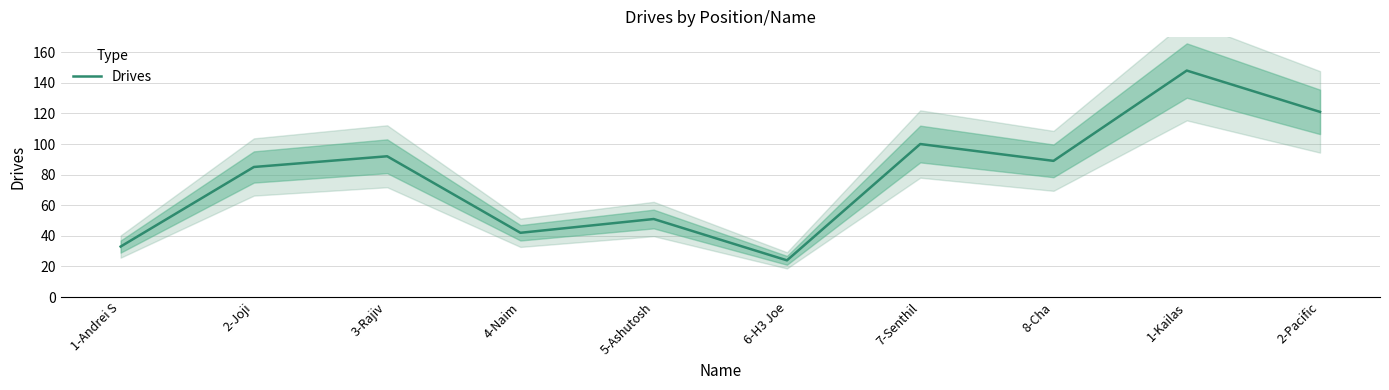

What position from the left is 7-Senthil?

7